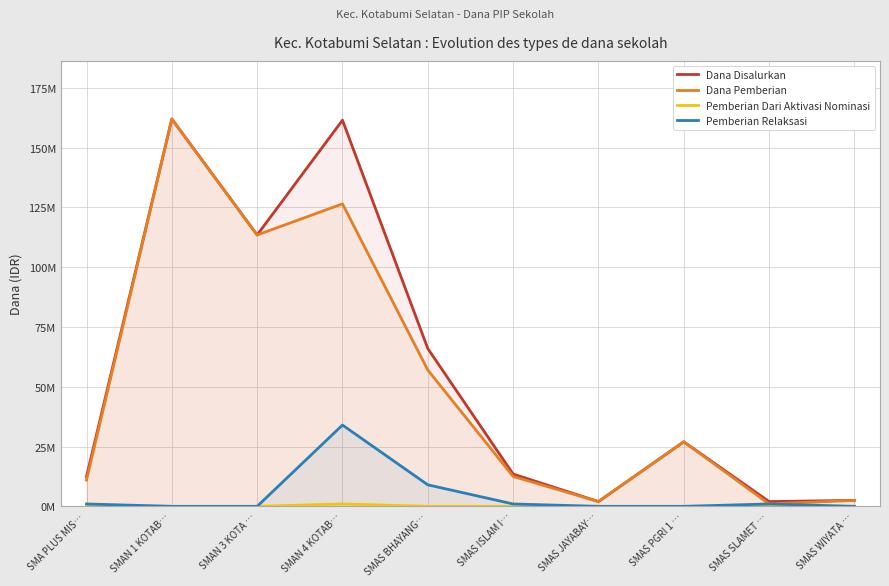

How many data points does each series have?

10